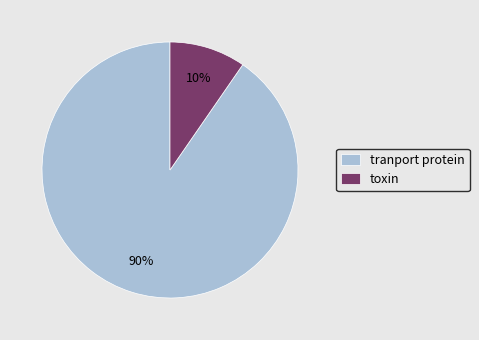

Combined, do tranport protein and toxin account for over 50%?

Yes